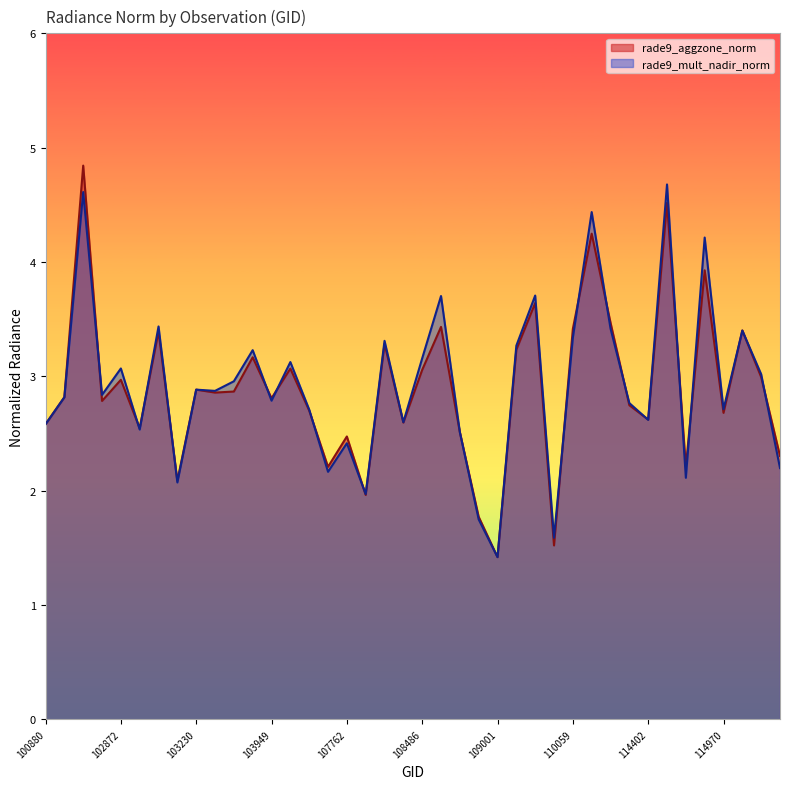

How many lines are shown in the chart?

2